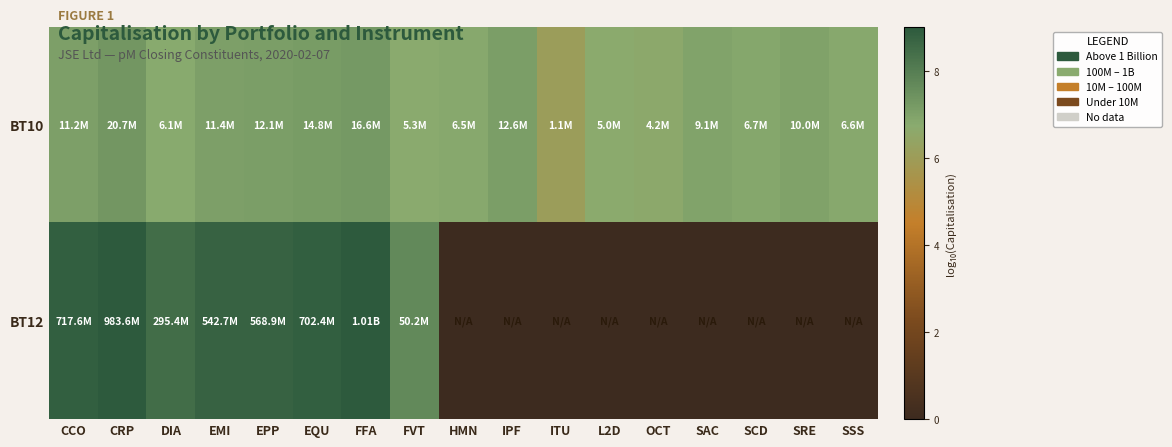

Reading left to right, list all the values displayed in this chart.

BT10: CCO=7.0	CRP=7.3	DIA=6.8	EMI=7.1	EPP=7.1	EQU=7.2	FFA=7.2	FVT=6.7	HMN=6.8	IPF=7.1	ITU=6.1	L2D=6.7	OCT=6.6	SAC=7.0	SCD=6.8	SRE=7.0	SSS=6.8
BT12: CCO=8.9	CRP=9.0	DIA=8.5	EMI=8.7	EPP=8.8	EQU=8.8	FFA=9.0	FVT=7.7	HMN=0.0	IPF=0.0	ITU=0.0	L2D=0.0	OCT=0.0	SAC=0.0	SCD=0.0	SRE=0.0	SSS=0.0